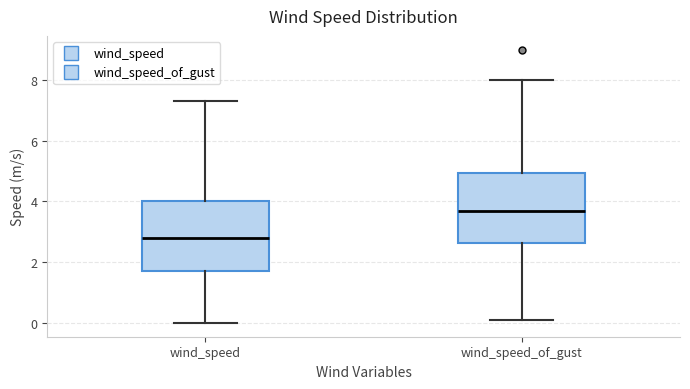

Reading left to right, transcribe this box plot: for each box, give where its median line is, the range the box spans, and where its two whiskers end, as read against the y-axis. The values are not printed on the chart, so give them approximately, as read against the axis.

wind_speed: median 2.8, box 1.8 to 4.0, whiskers 0.0 to 7.4
wind_speed_of_gust: median 3.8, box 2.6 to 5.0, whiskers 0.2 to 8.0